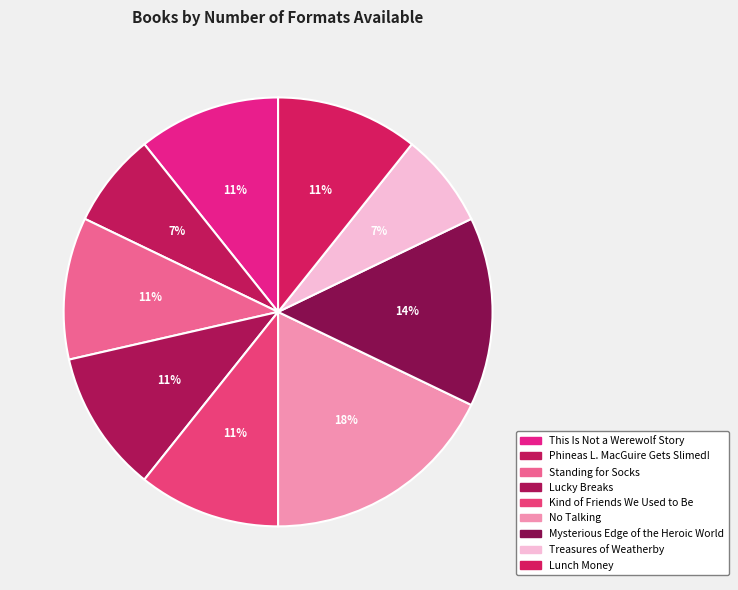

Count the number of slices in the pie.

9